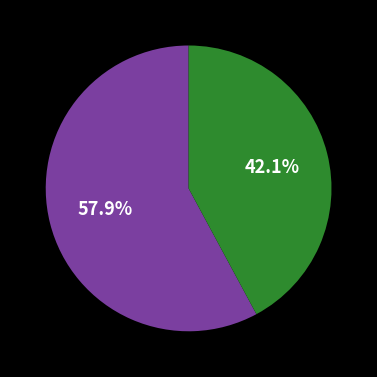

Is there any slice that represents more than half of the pie?

Yes